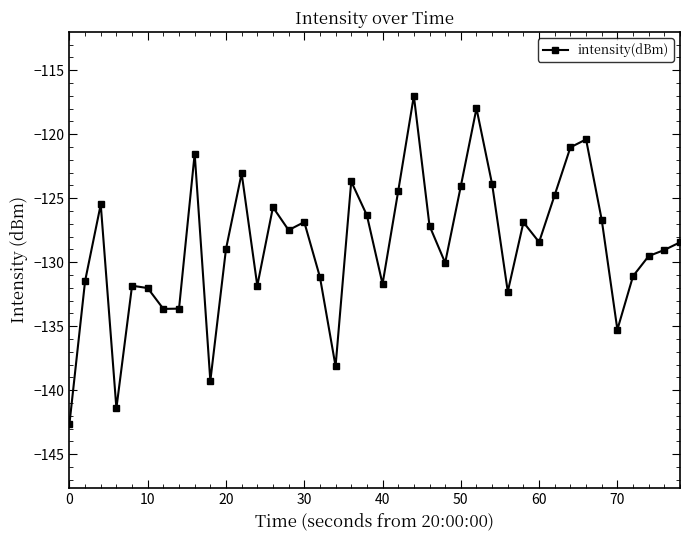

What is the greatest value displayed?

-117.0